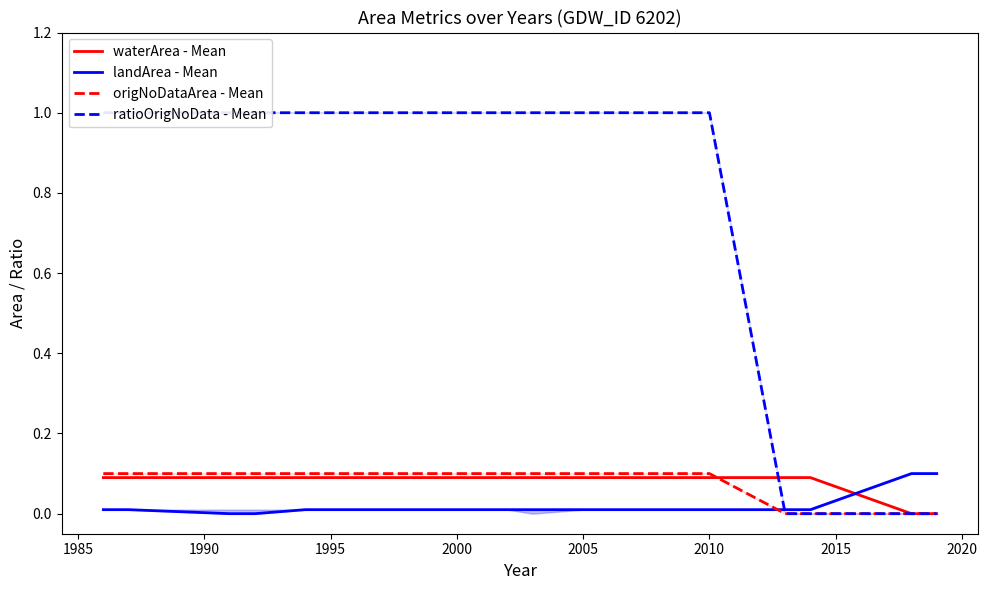

True or false: origNoDataArea - Mean has a value of 0.1 at 2000.

True